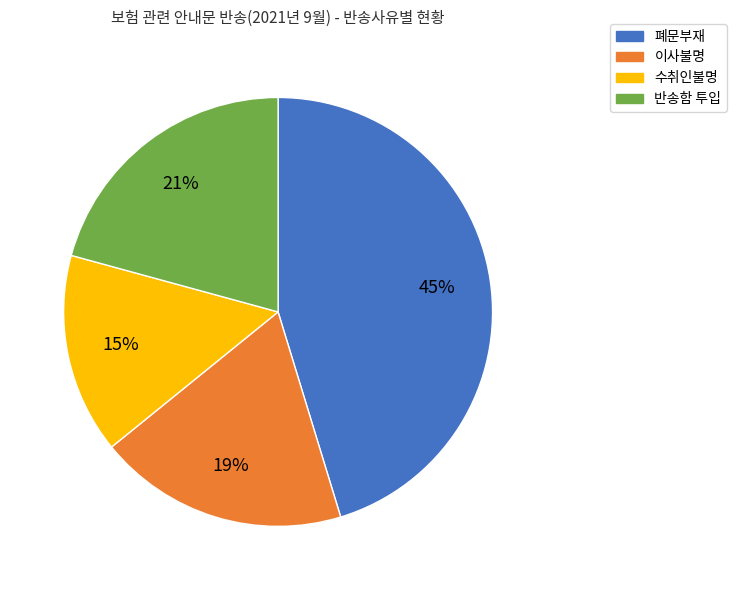

What is the largest slice in the pie chart?

폐문부재